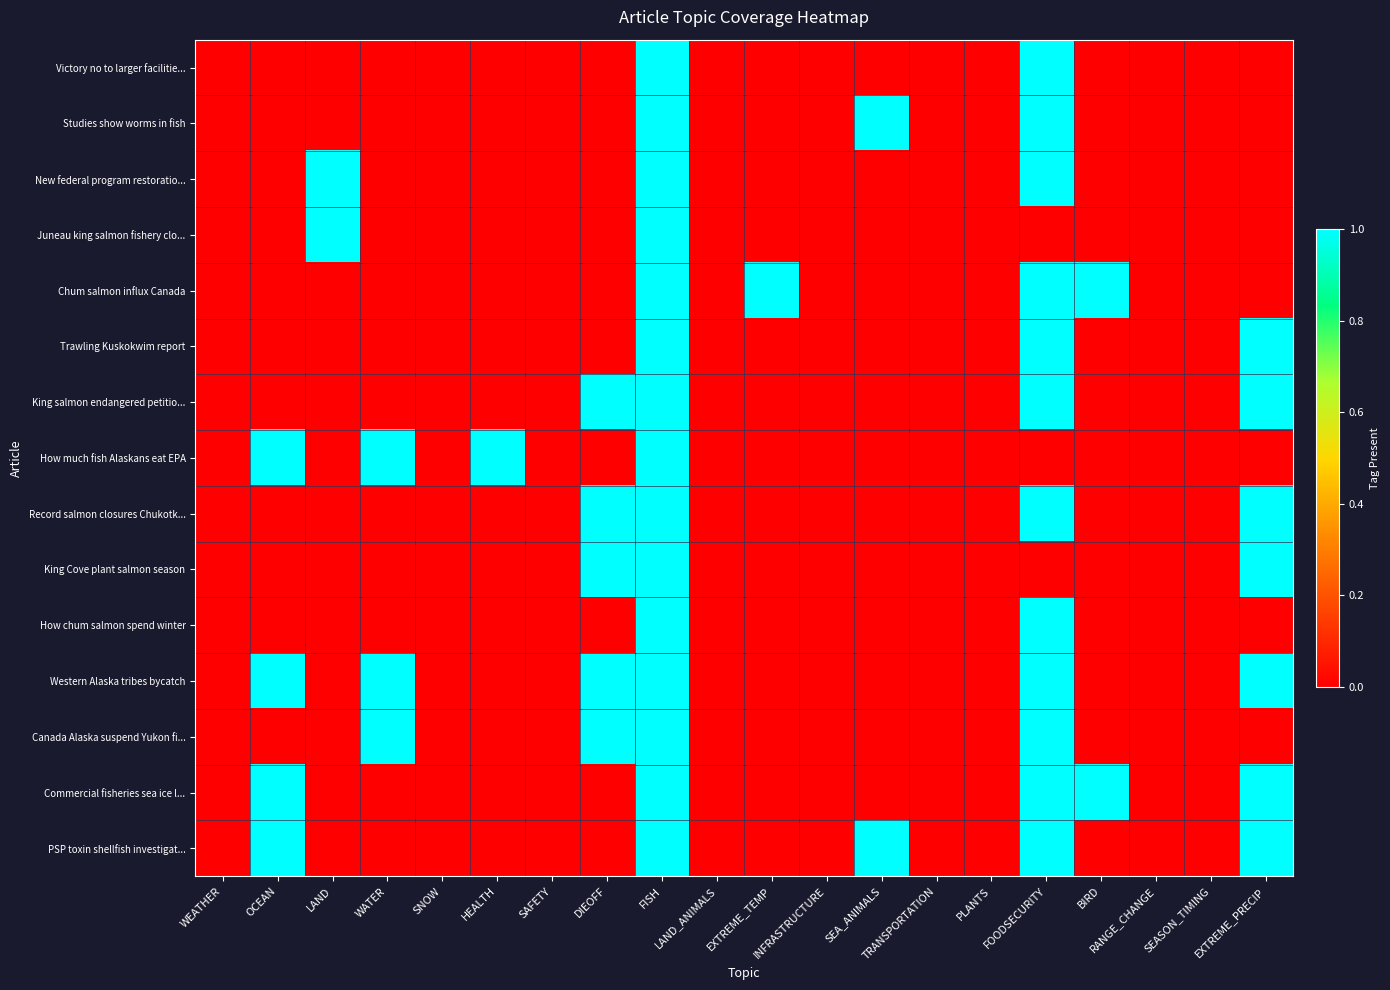

At which category is the sum across all series the highest?

FISH